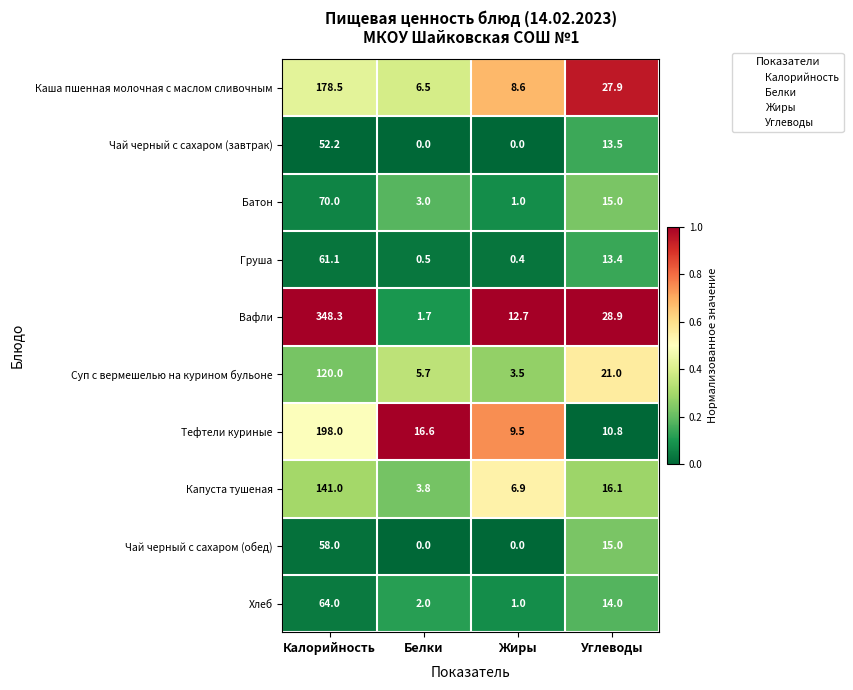

At which category is the sum across all series the highest?

Калорийность